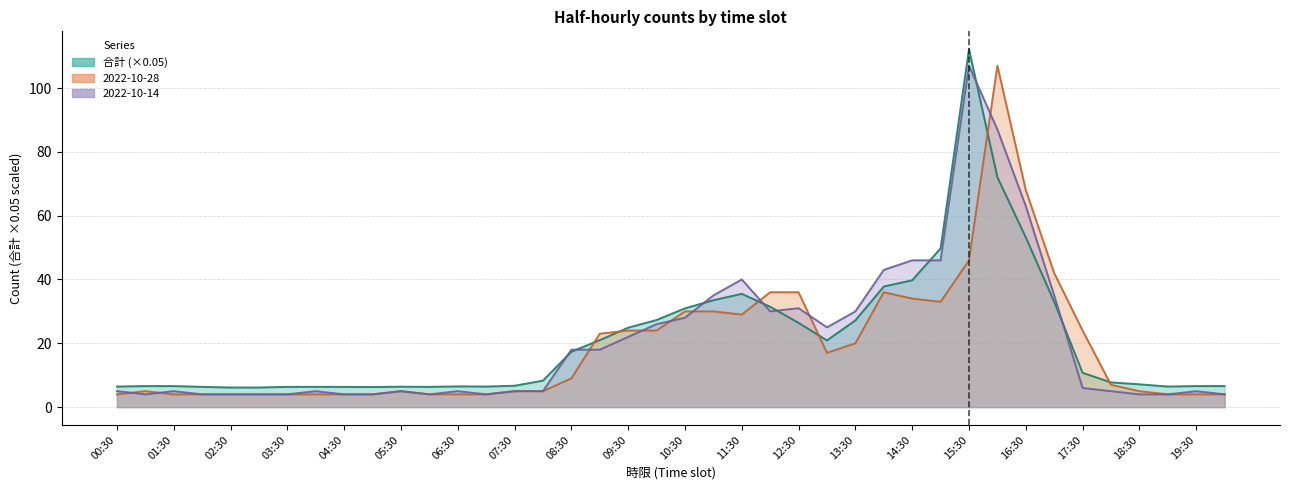

What is the total value across all series at 16:30?

184.2